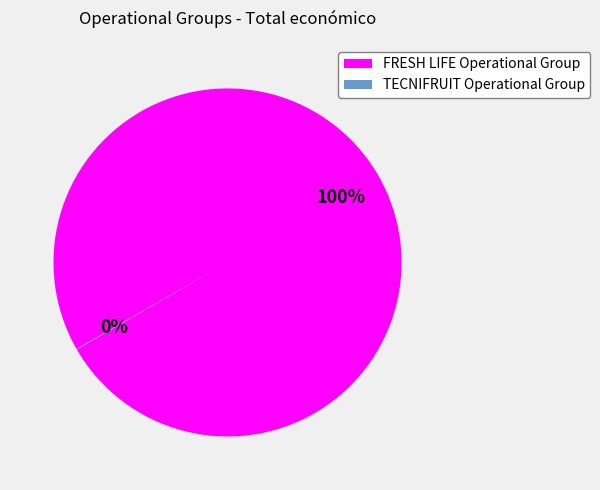

Does any single category account for the majority?

Yes